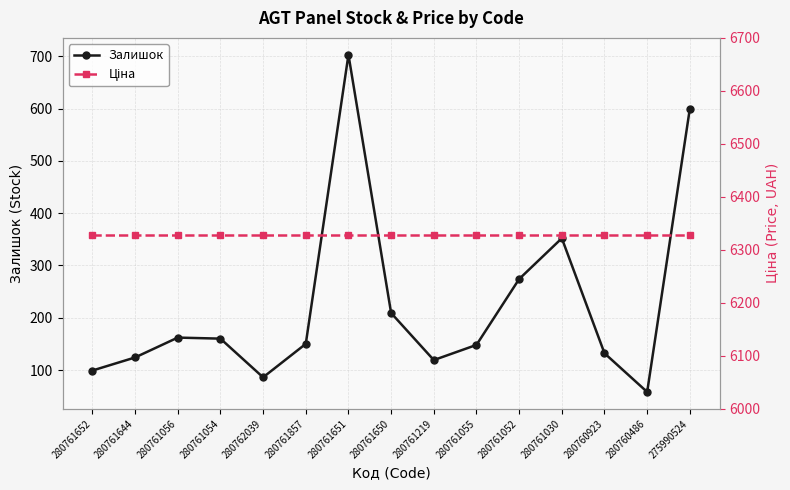

Is it true that Залишок equals 206.6 at 280761857?

False